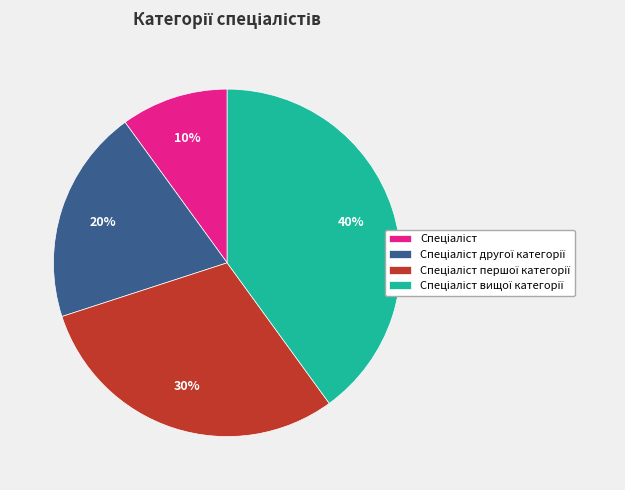

To the nearest percent, what is the difference between the largest and smallest slice percentages?

30%